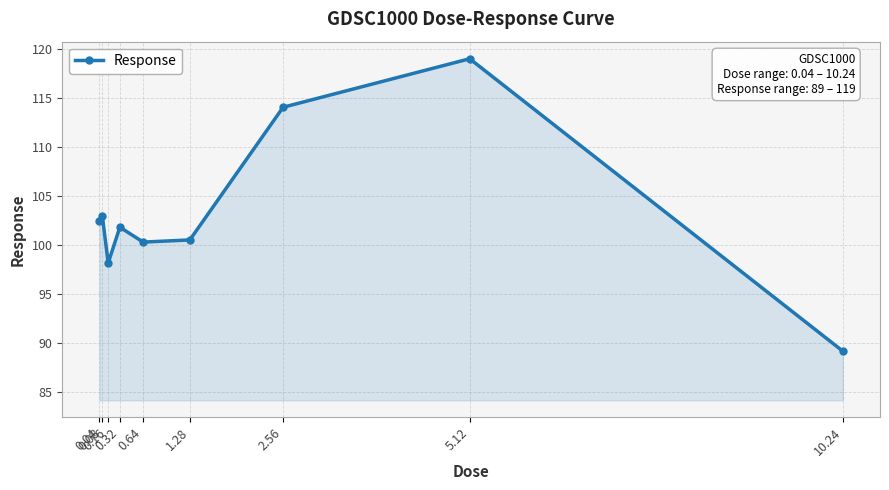

Count the number of data series in this chart.

1